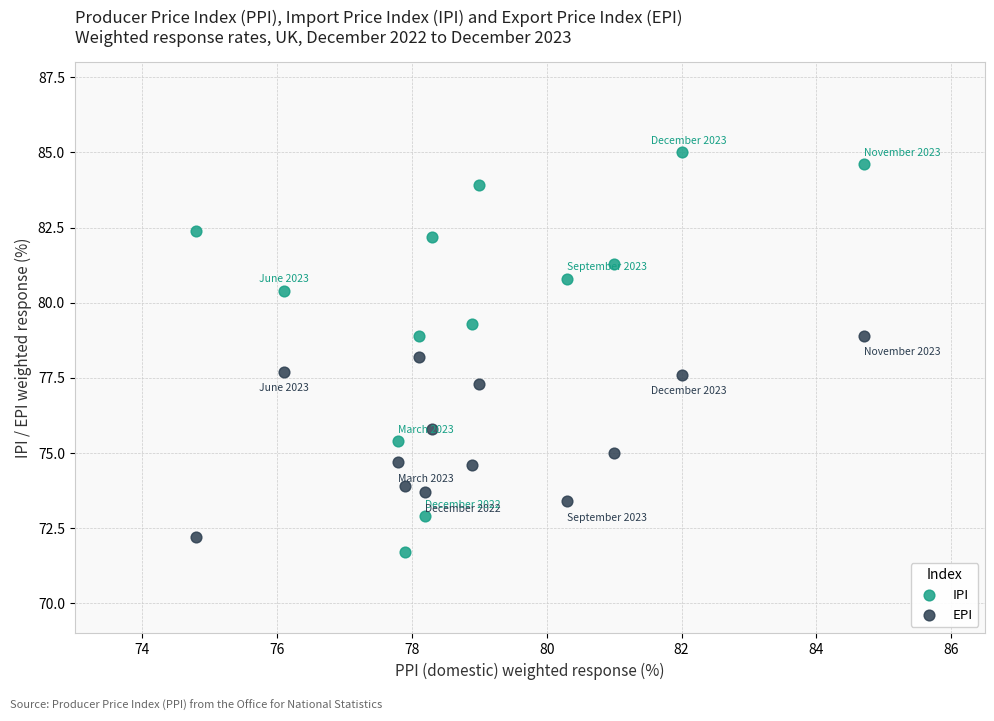

Which series reaches the minimum Y coordinate?

IPI